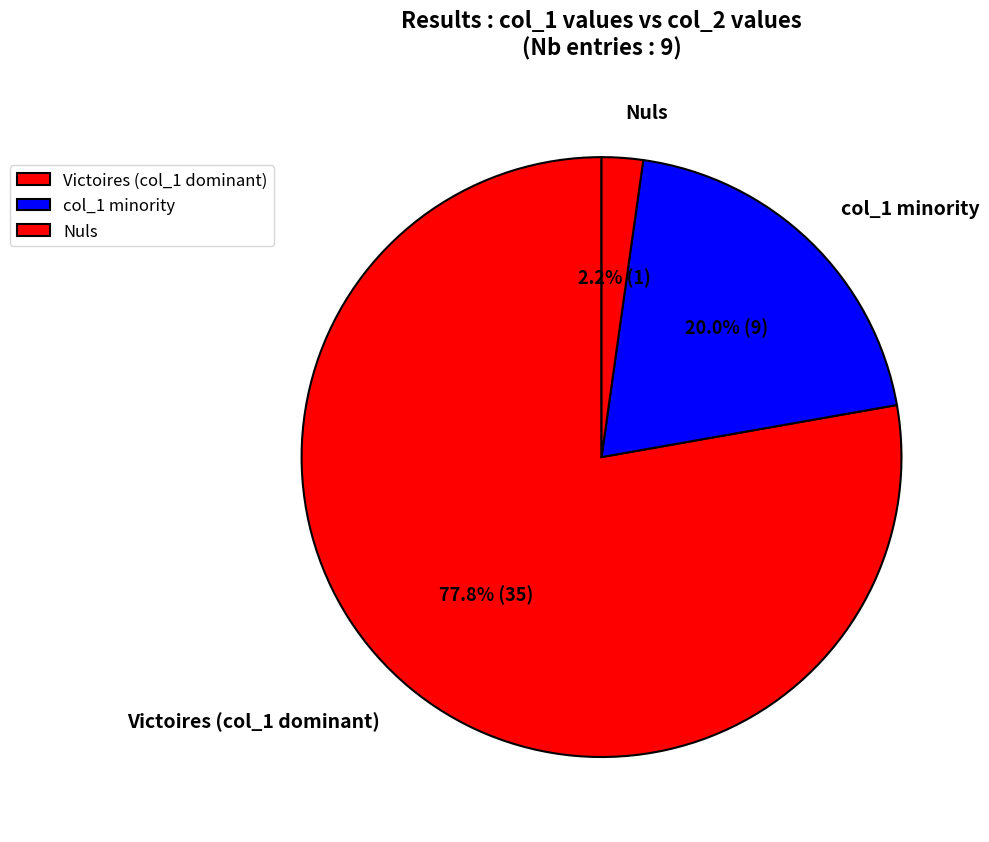

Which has a higher value, Nuls or col_1 minority?

col_1 minority